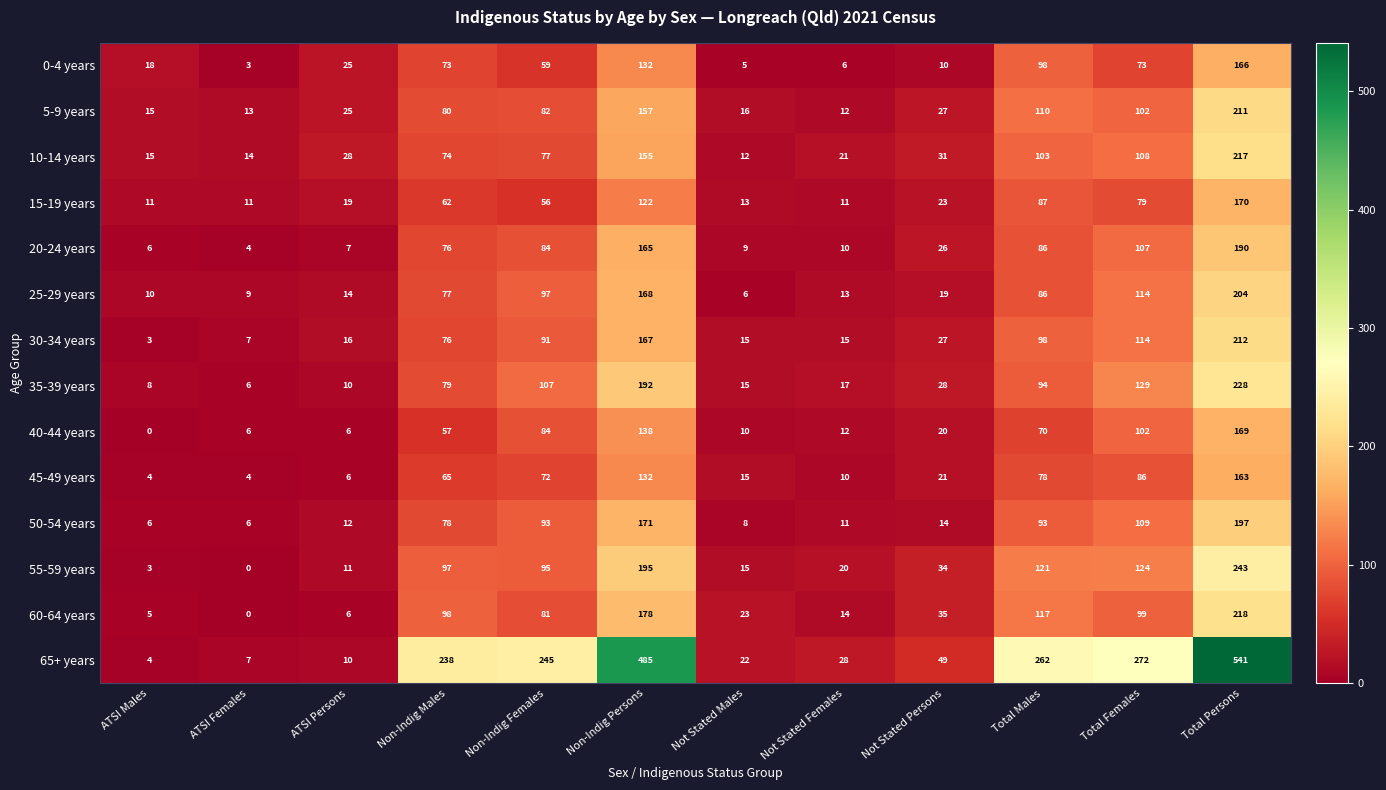

Where is 25-29 years nearest to the value 105?

Non-Indig Females